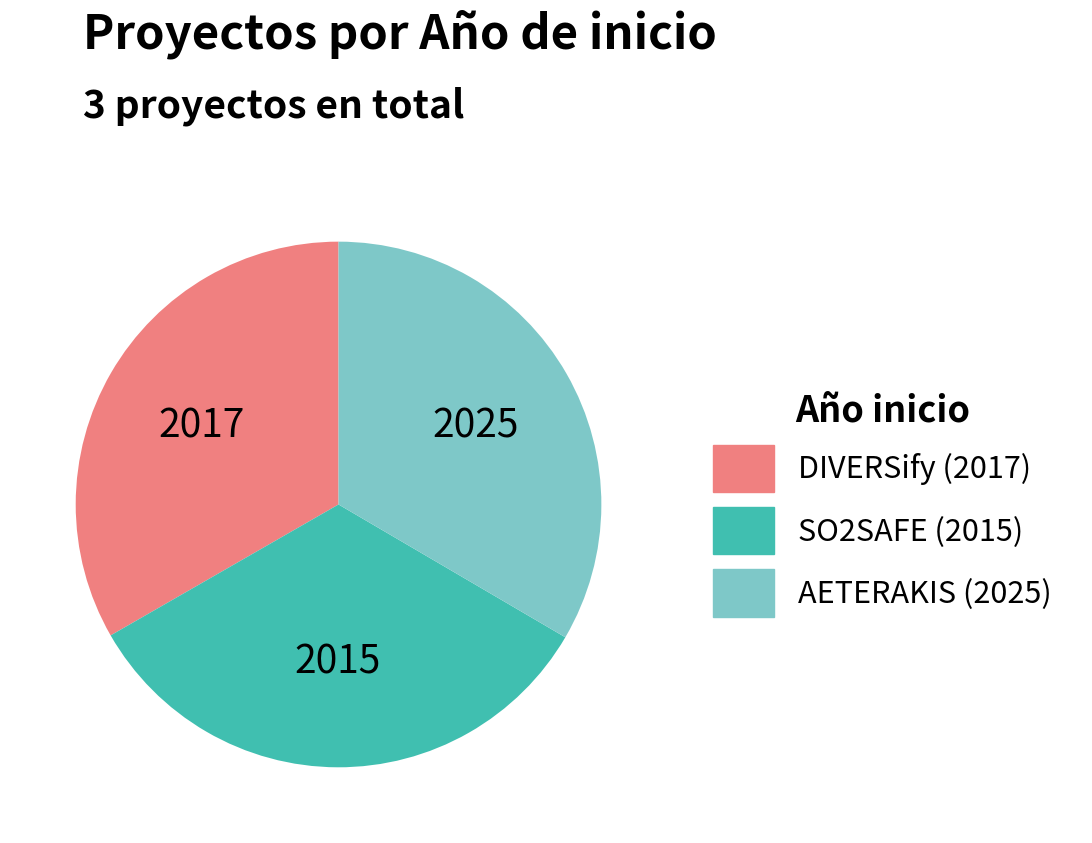

How many slices are in this pie chart?

3